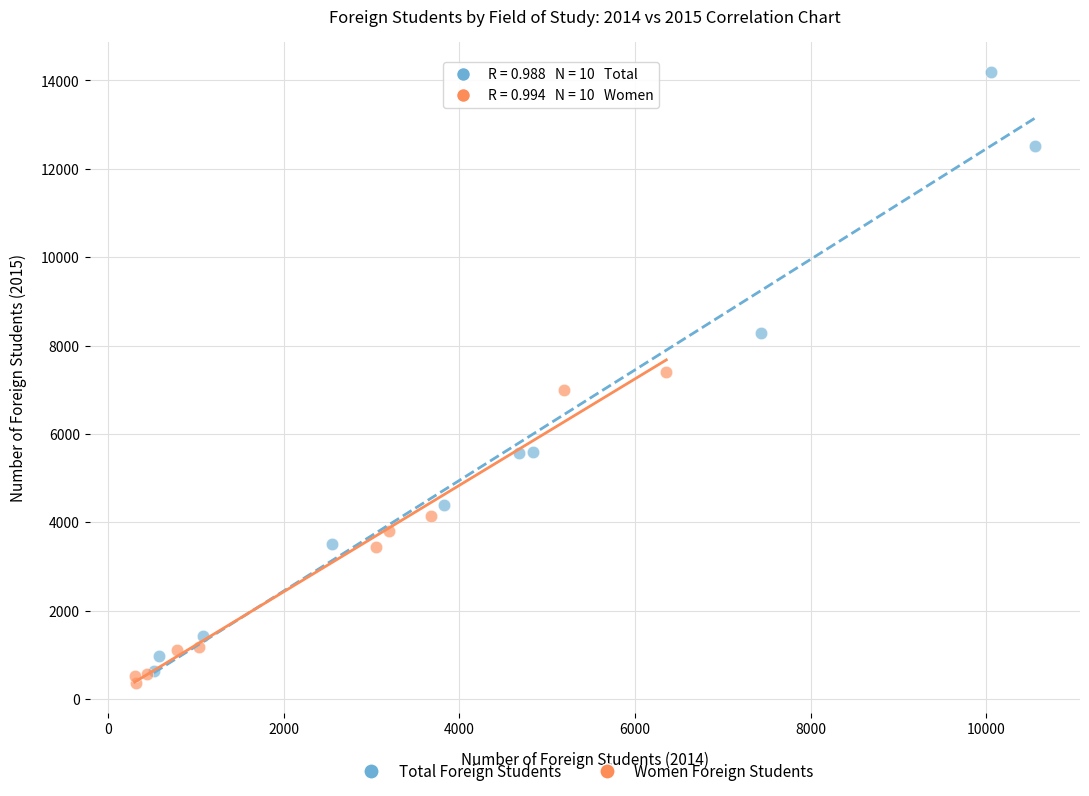

Which series has the widest spread of Y values?

Total Foreign Students